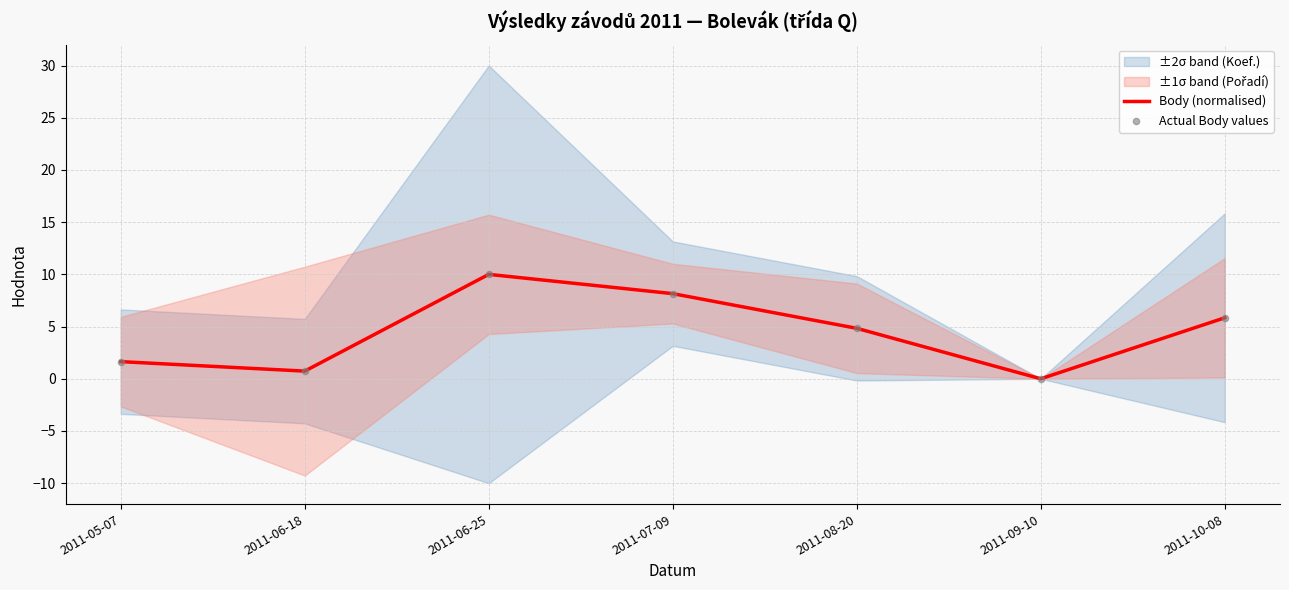

At which category is the sum across all series the highest?

2011-06-25